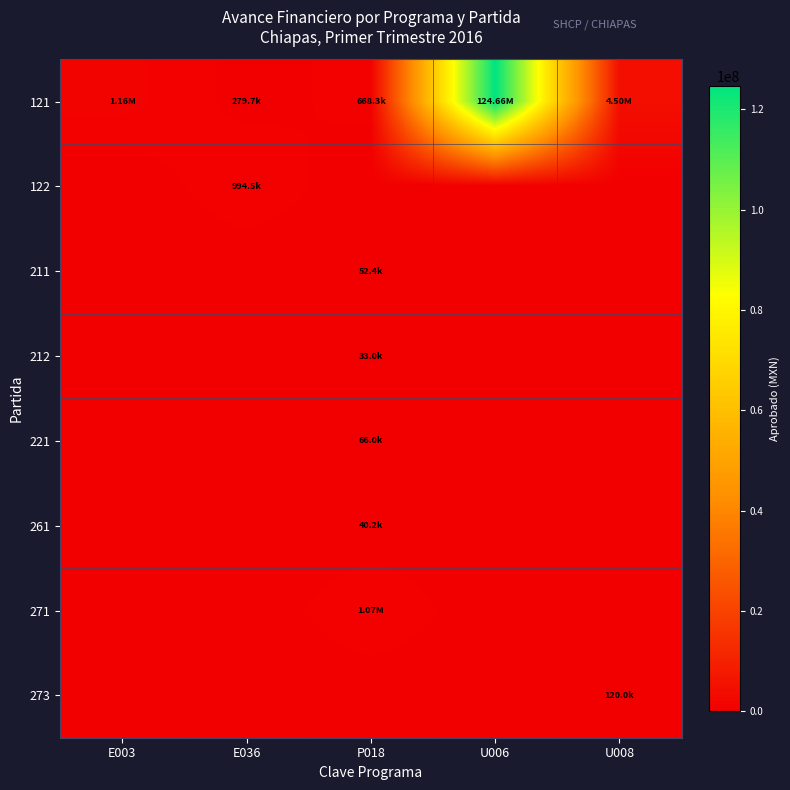

Which series has the widest spread of values?

121